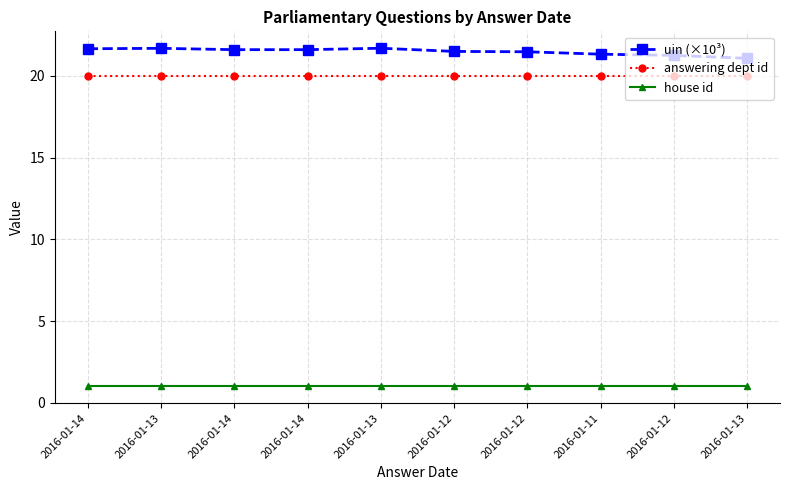

What are all the series names shown in the legend?

uin (×10³), answering dept id, house id